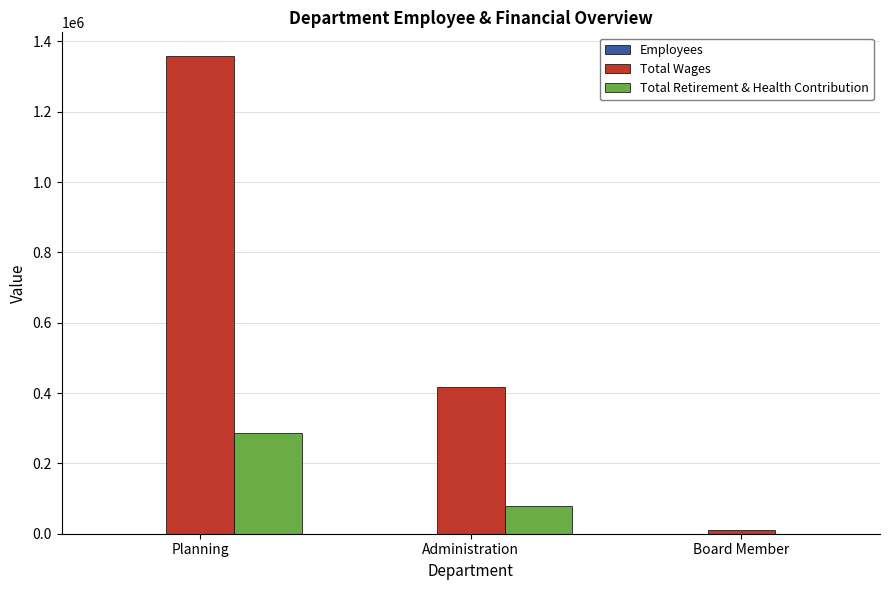

The value of Total Retirement & Health Contribution at Planning is 89277. True or false?

False